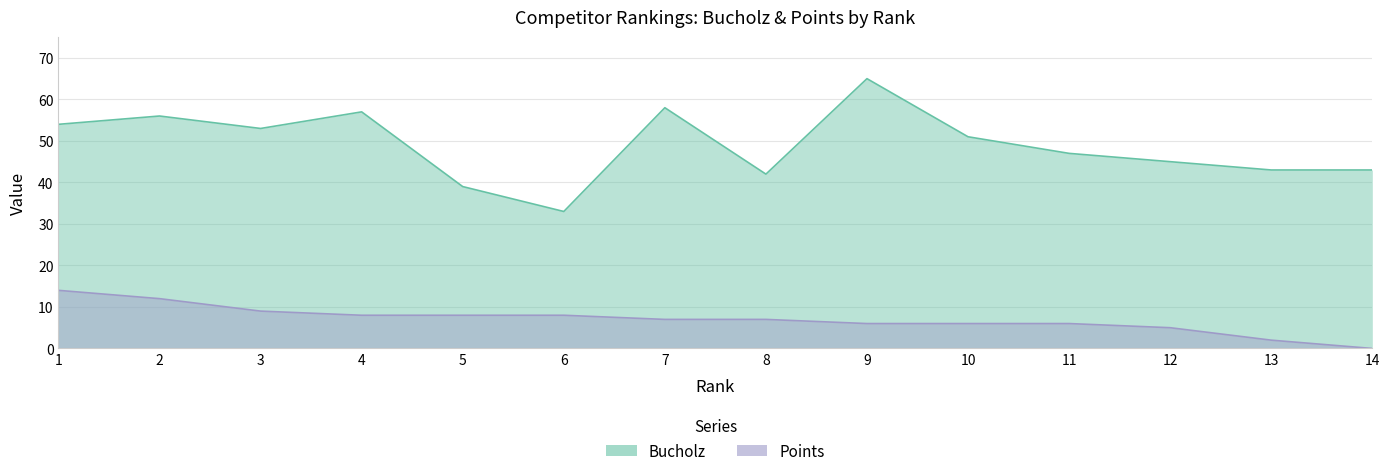

The Points series shows 3 at 3. True or false?

False